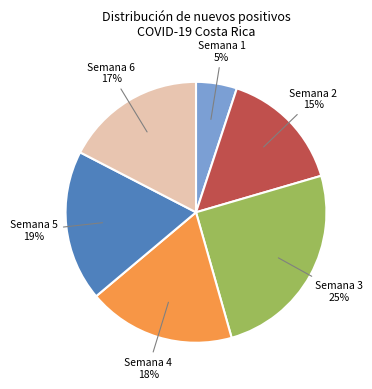

To the nearest percent, what is the average slice percentage?

17%